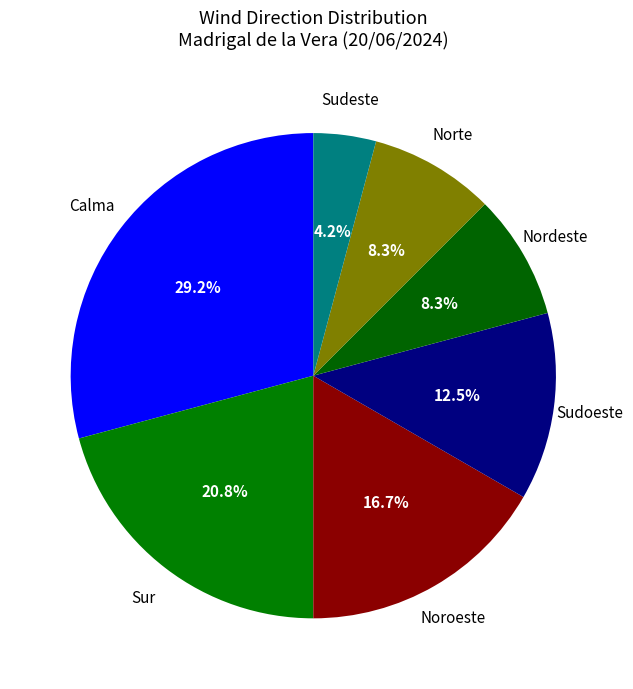

To the nearest percent, what is the combined percentage of Sudoeste and Nordeste?

21%